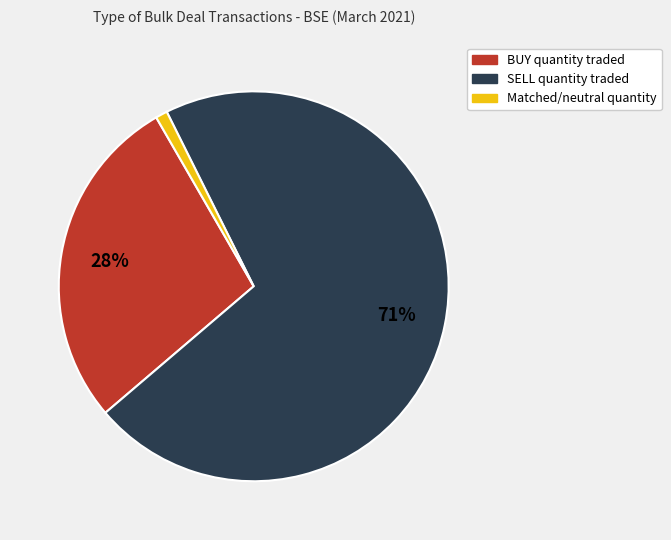

Count the number of slices in the pie.

3